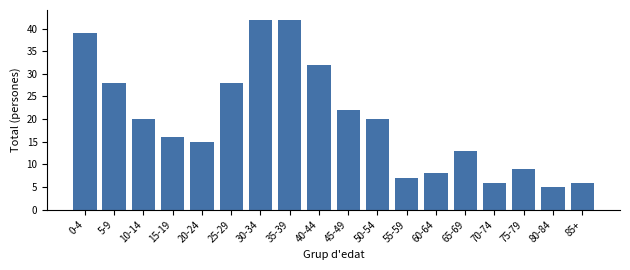

Reading right to left, what are all the values shown in this chart?

6	5	9	6	13	8	7	20	22	32	42	42	28	15	16	20	28	39